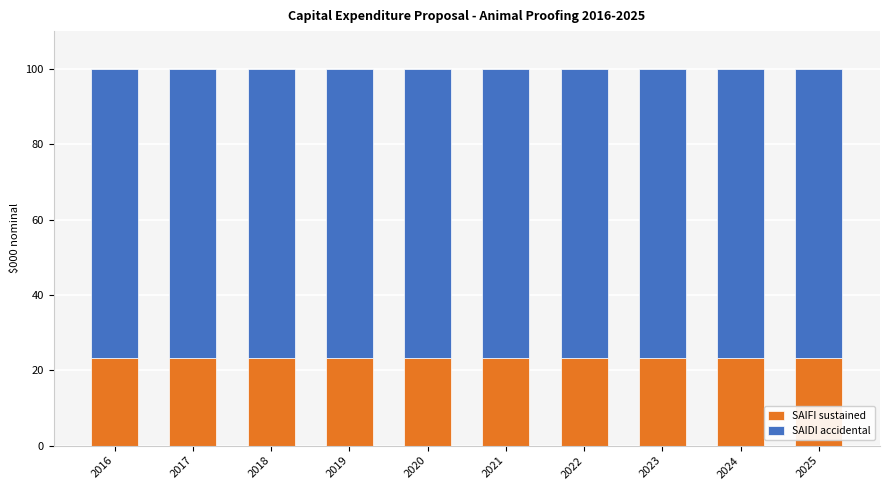

The value of SAIFI sustained at 2024 is 33.6. True or false?

False